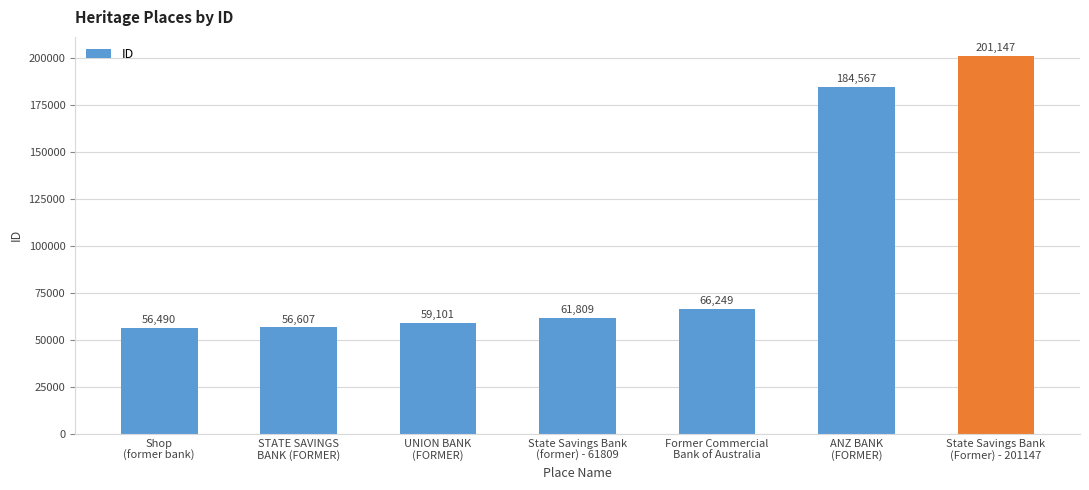

Are the bars grouped side by side (vs. stacked)?

No